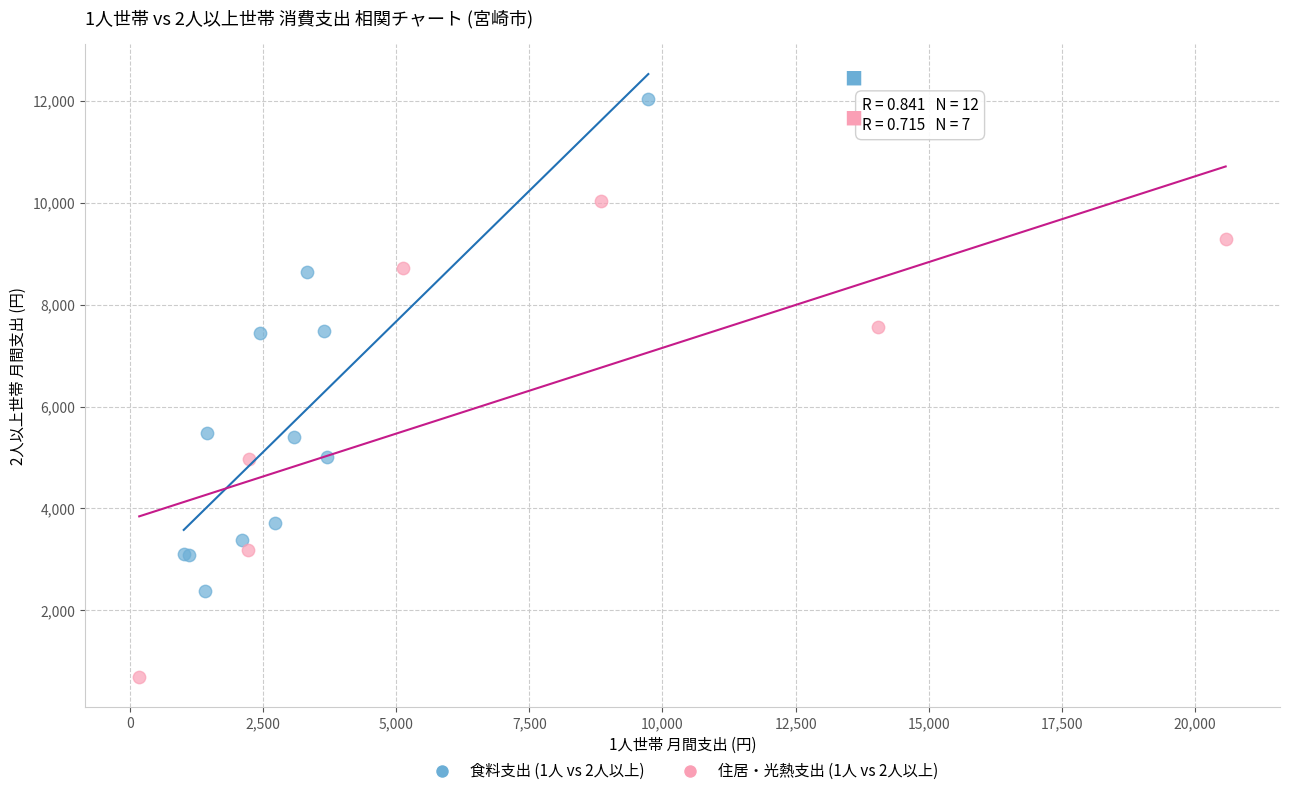

Which series contains the lowest Y value?

住居・光熱支出 (1人 vs 2人以上)